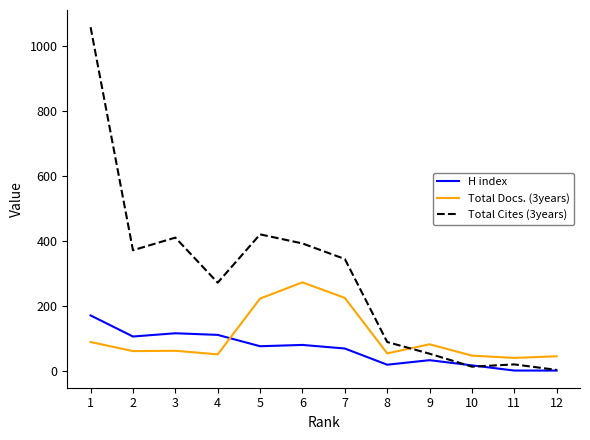

True or false: Total Docs. (3years) has a value of 46 at 10.

True